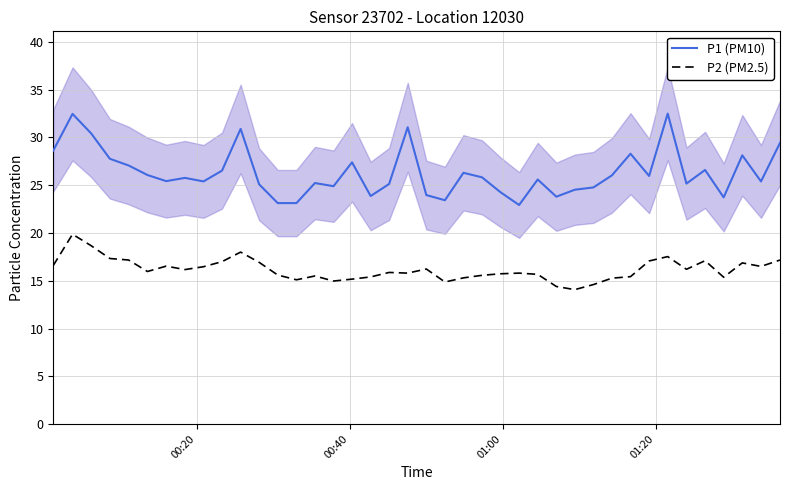

True or false: P2 (PM2.5) and P1 (PM10) cross at least once.

False